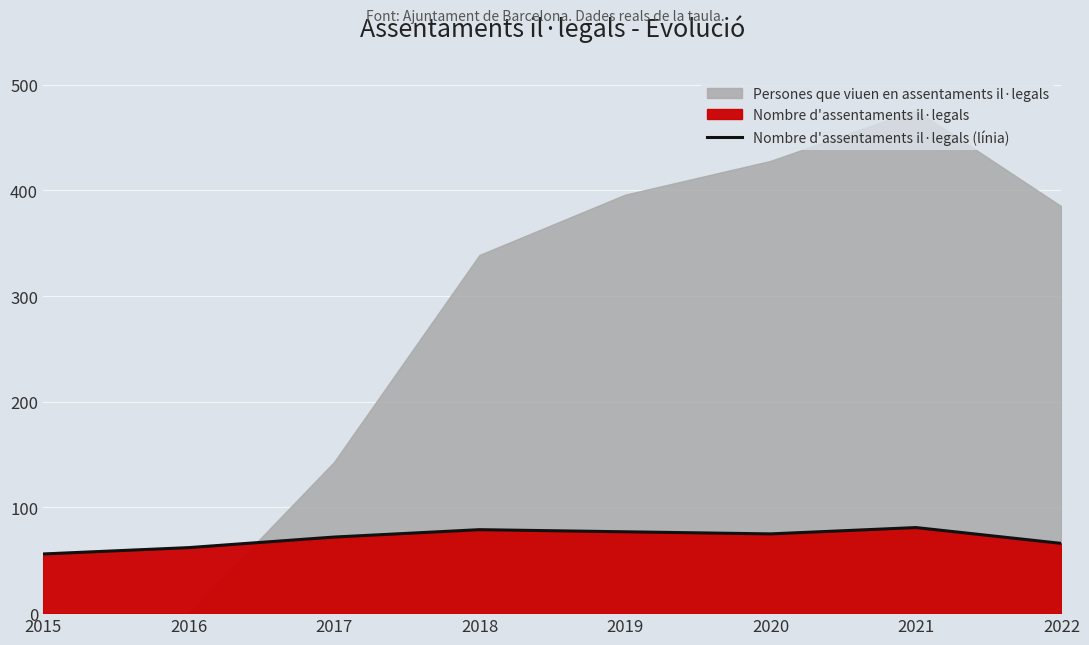

The chart shows a value of 79 at 2018. True or false?

True